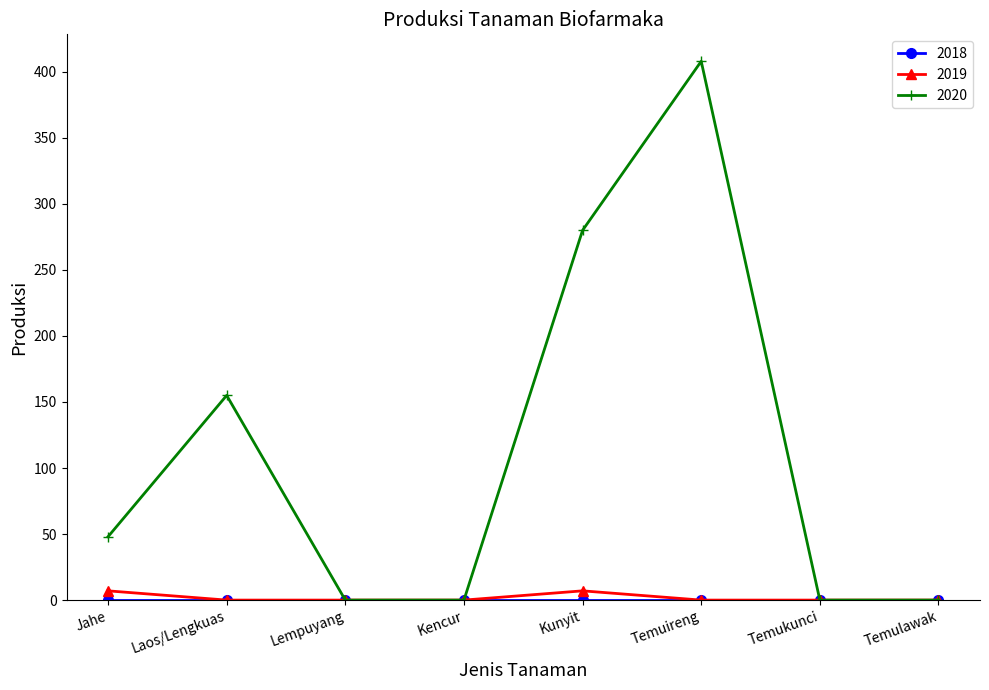

What position from the right is Laos/Lengkuas?

7